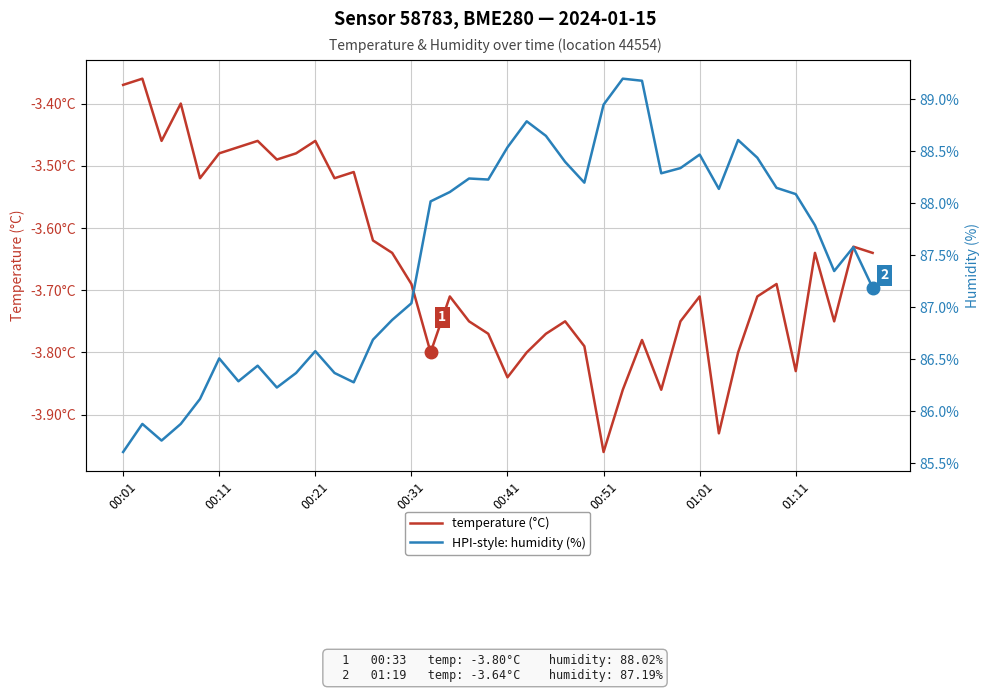

List the labels in order of HPI-style: humidity (%) value, largest first.

26, 27, 25, 21, 22, 32, 20, 30, 33, 23, 29, 28, 18, 19, 24, 34, 31, 17, 35, 16, 36, 38, 37, 39, 15, 14, 13, 10, 00:51, 01:11, 9, 11, 01:01, 12, 8, 00:41, 00:11, 00:31, 00:21, 00:01